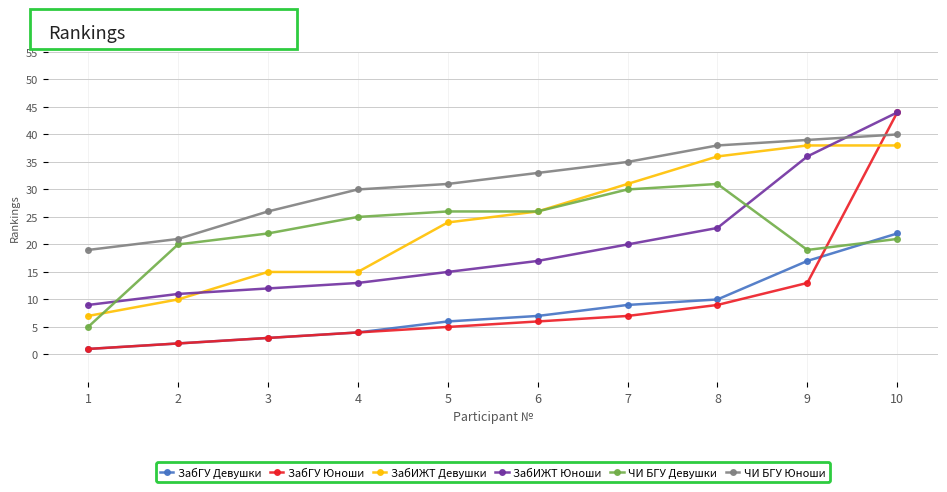

Which category has the highest value in the ЗабГУ Девушки series?

10